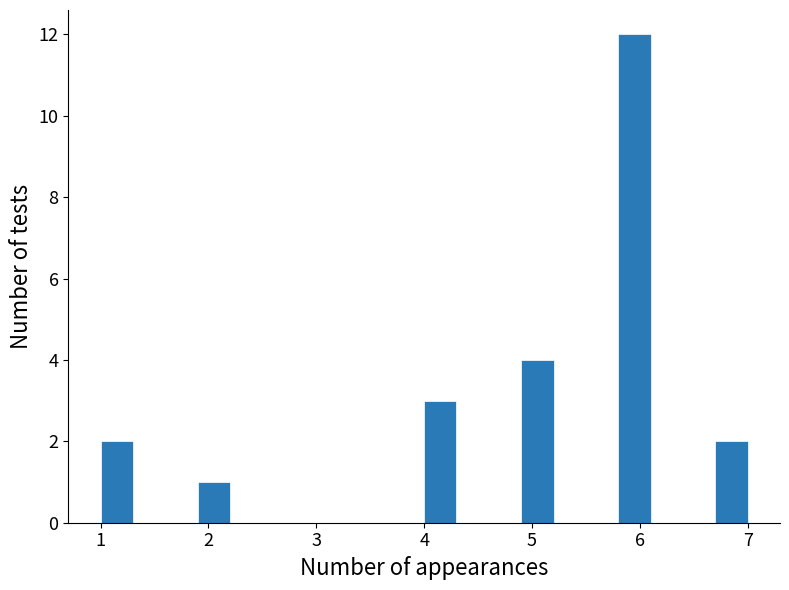

Read against the x-axis, roughly where is the centre of the tallest bar?

6.0